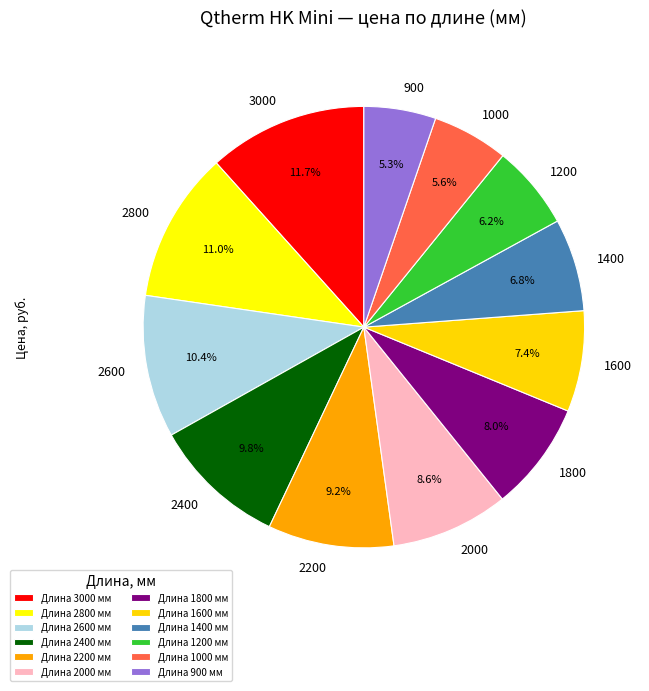

Combined, do 2000 and 1000 account for over 50%?

No